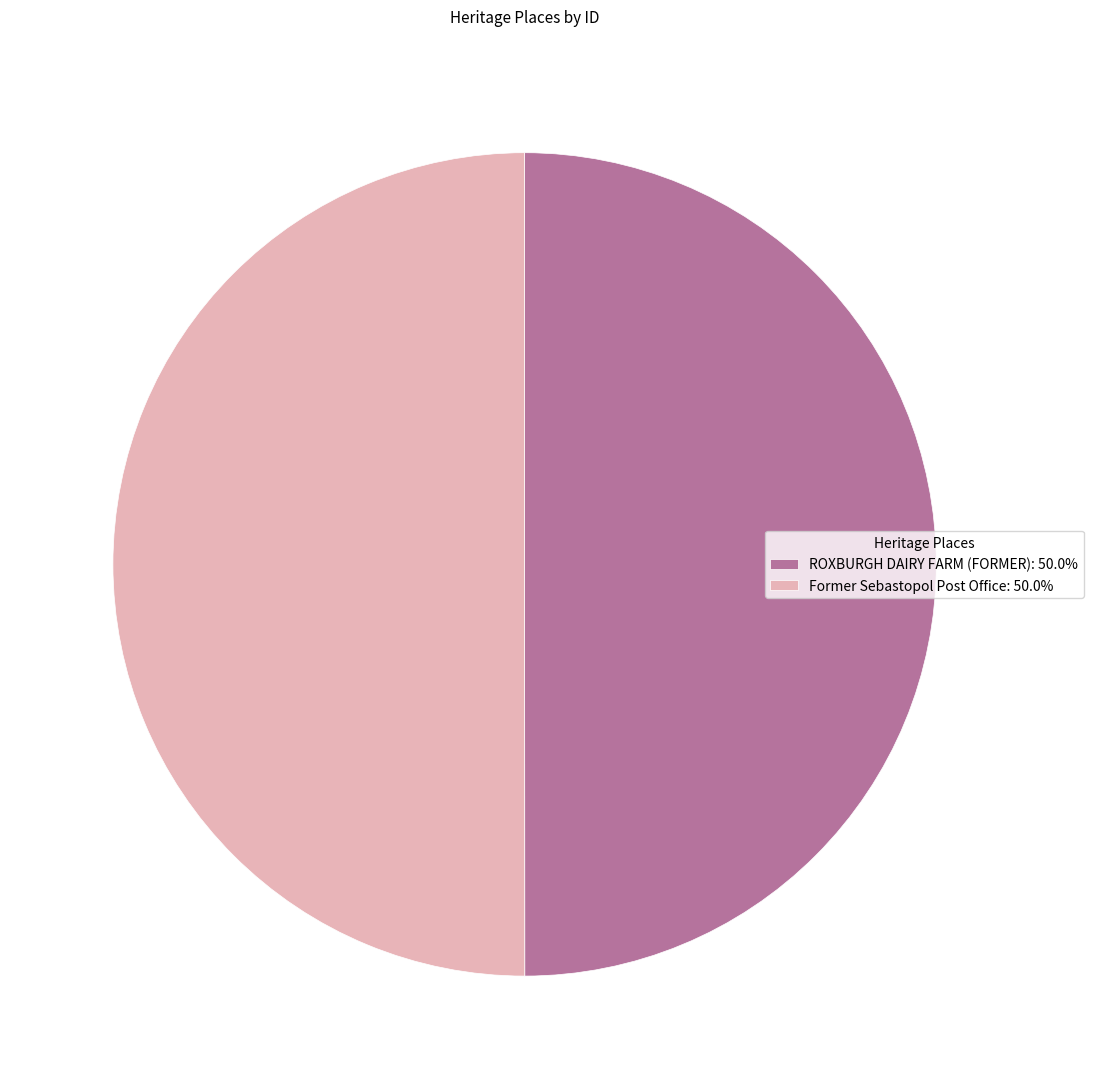

What is the ratio of the value at ROXBURGH DAIRY FARM (FORMER): 50.0% to the value at Former Sebastopol Post Office: 50.0%?

1.0